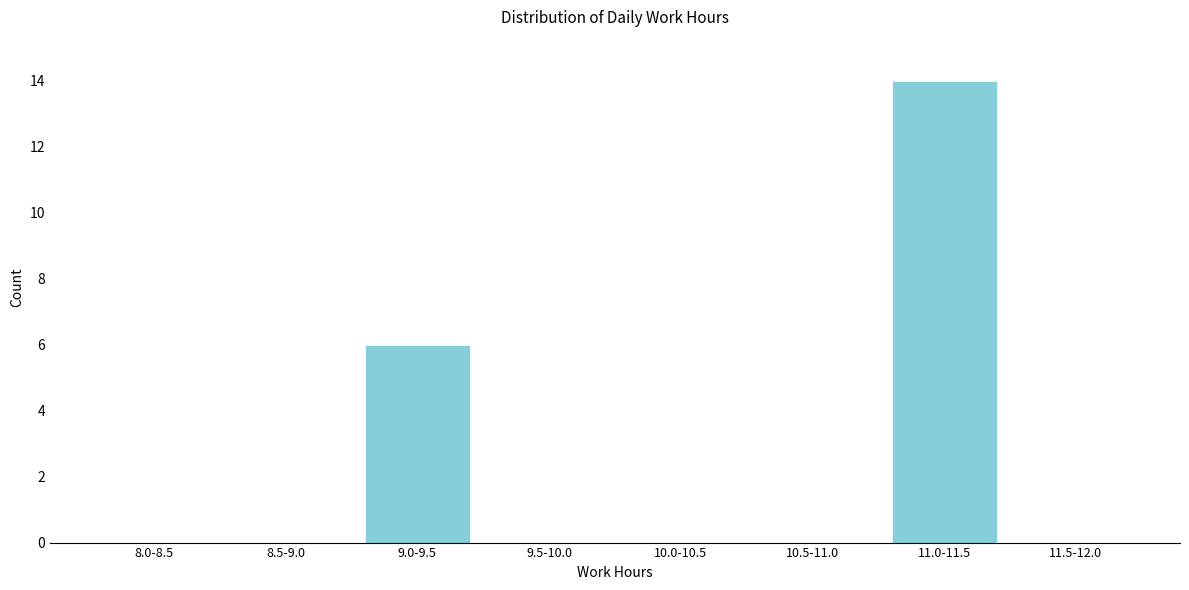

Reading left to right, transcribe all the data shown in this chart.

8.0-8.5=0	8.5-9.0=0	9.0-9.5=6	9.5-10.0=0	10.0-10.5=0	10.5-11.0=0	11.0-11.5=14	11.5-12.0=0